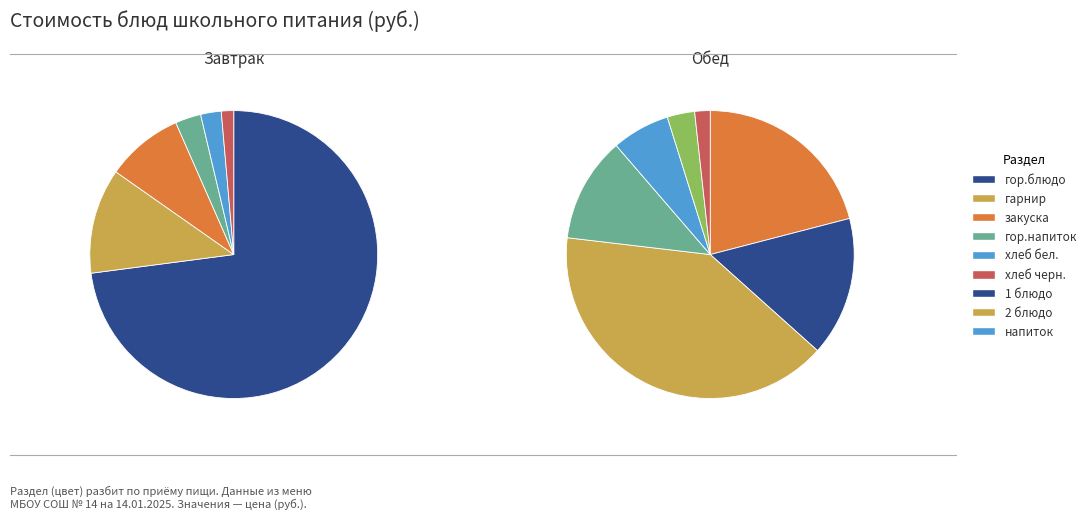

To the nearest percent, what is the combined percentage of Завтрак (закуска) and Завтрак (хлеб черн.)?

5%